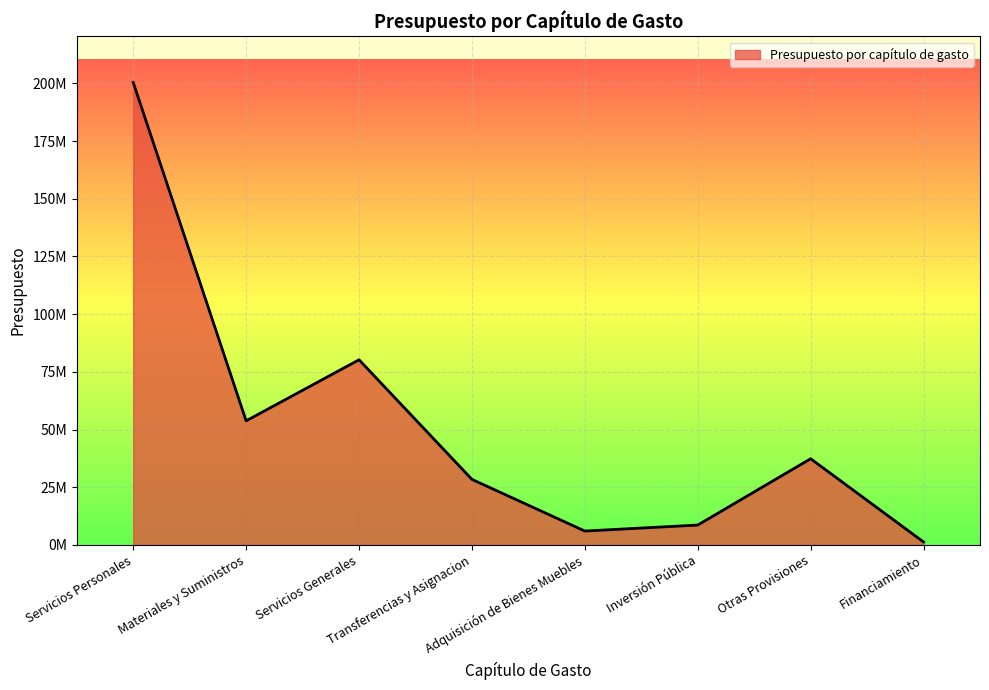

List the labels in order of value, largest first.

Servicios Personales, Servicios Generales, Materiales y Suministros, Otras Provisiones, Transferencias y Asignacion, Inversión Pública, Adquisición de Bienes Muebles, Financiamiento